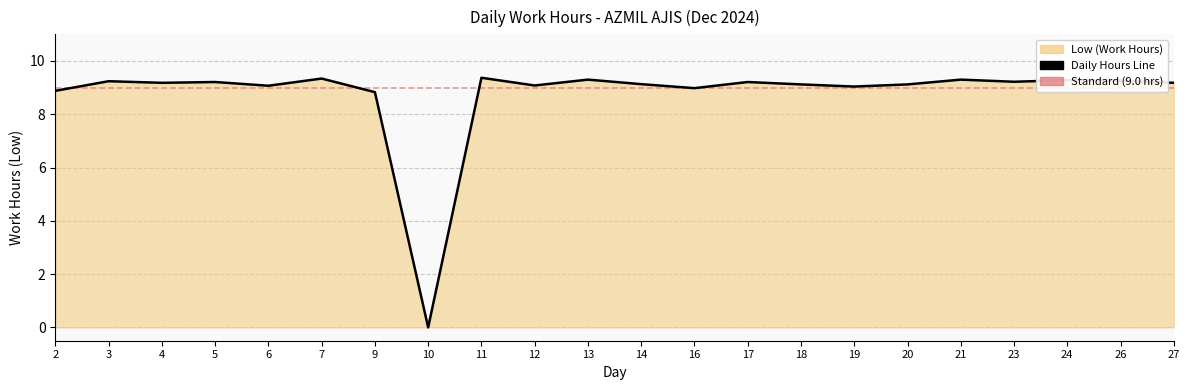

Reading right to left, what are all the values shown in this chart?

9.2	9.3	9.3	9.2	9.3	9.1	9.0	9.1	9.2	9.0	9.1	9.3	9.1	9.4	0.0	8.8	9.3	9.1	9.2	9.2	9.2	8.9